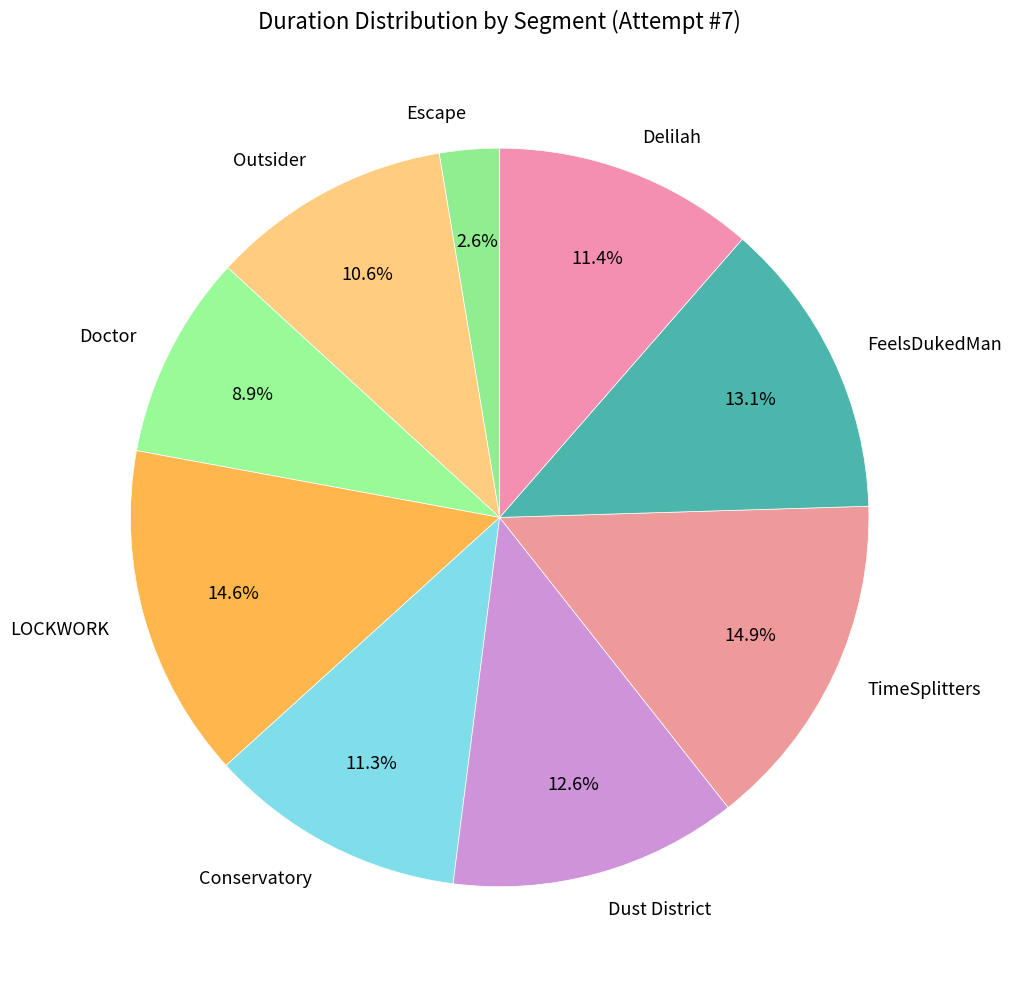

Does Dust District represent more than half of the total?

No